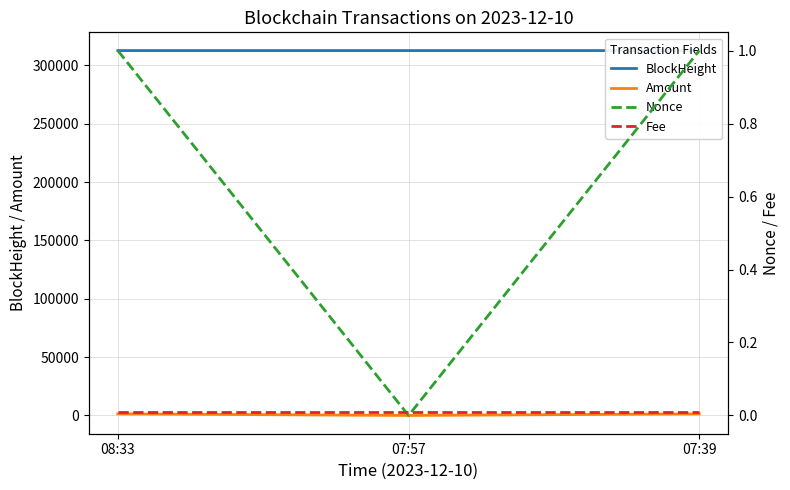

Where is Amount nearest to the value 697?

08:33